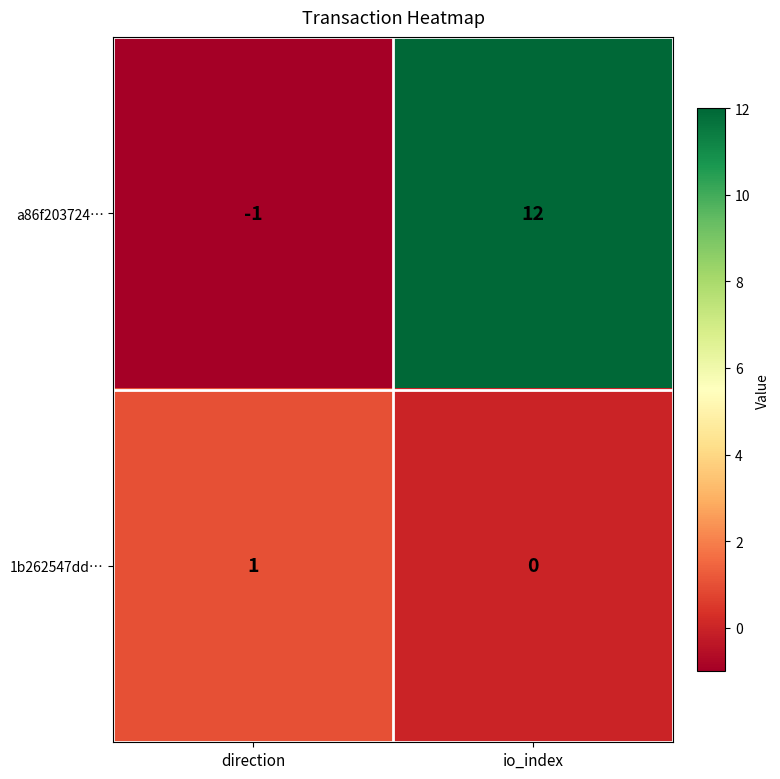

Rank the series by their average value, from highest to lowest.

a86f203724…, 1b262547dd…